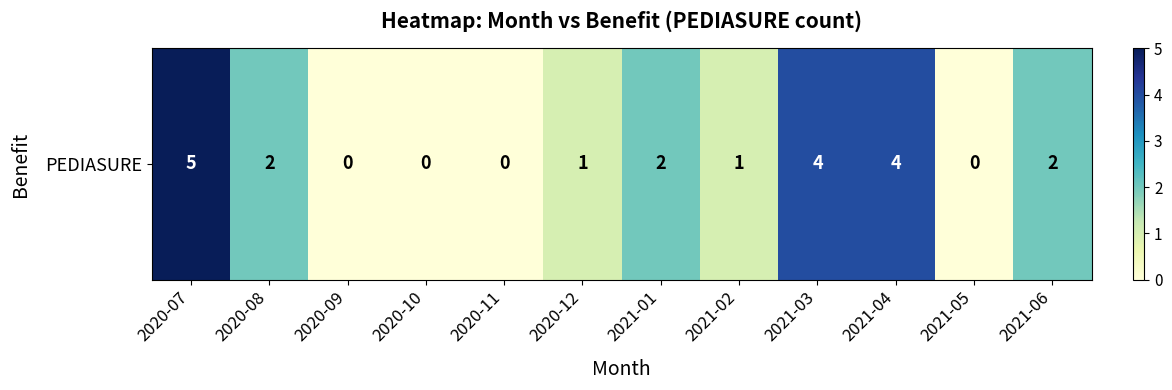

Reading left to right, transcribe all the data shown in this chart.

2020-07=5	2020-08=2	2020-09=0	2020-10=0	2020-11=0	2020-12=1	2021-01=2	2021-02=1	2021-03=4	2021-04=4	2021-05=0	2021-06=2